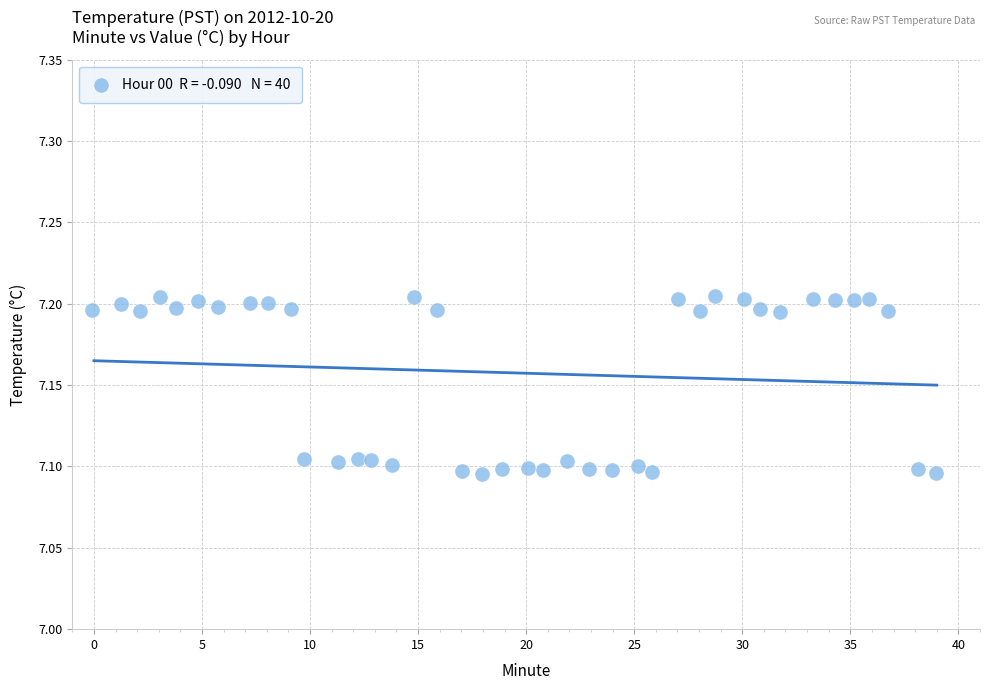

What is the range of X values (max minus min)?

39.0